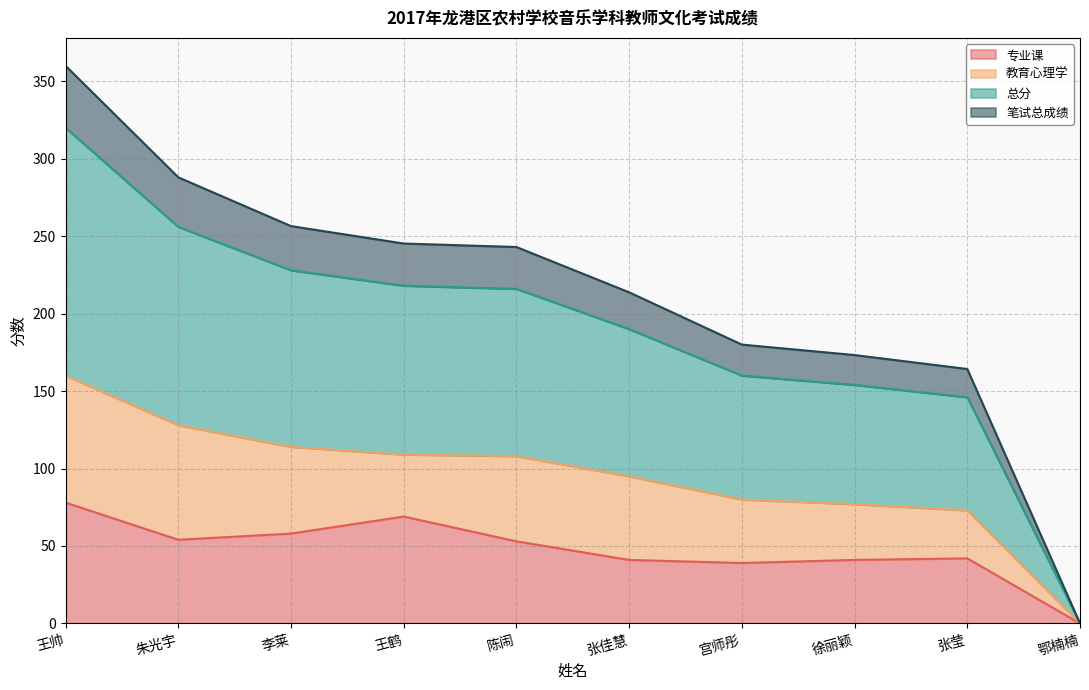

What position from the left is 张莹?

9